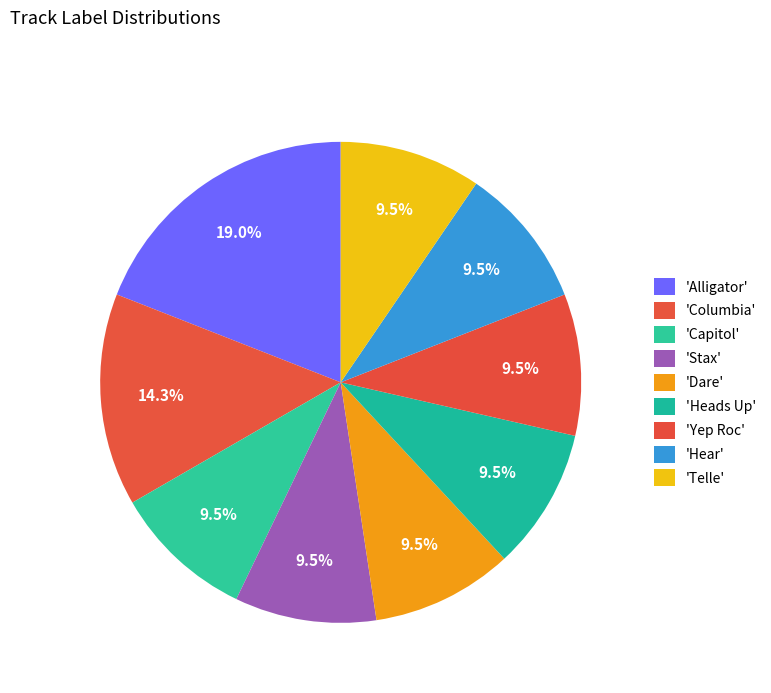

Which slice is the largest?

Alligator